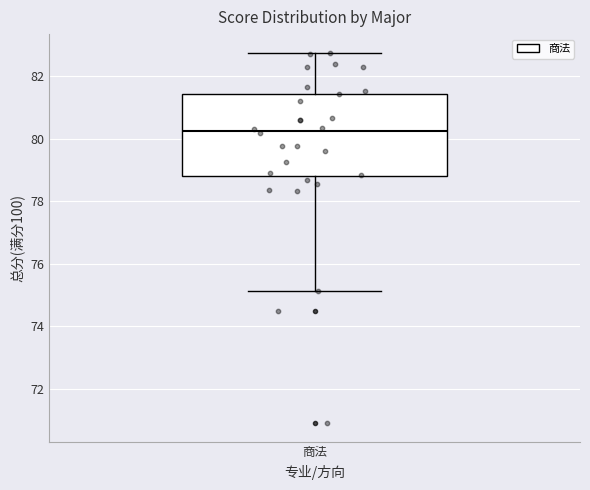

Transcribe this box plot: give where the median line is, the range the box spans, and where the two whiskers end, as read against the y-axis. The values are not printed on the chart, so give them approximately, as read against the axis.

median 80.2, box 78.8 to 81.4, whiskers 75.2 to 82.8